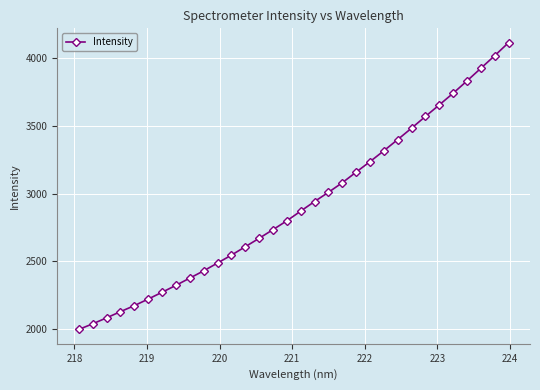

What is the value of the 25th point from the left?

3484.5